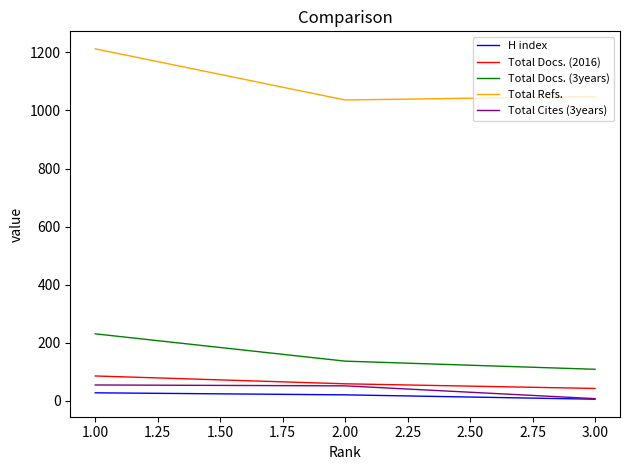

List the series in order of their peak value, highest first.

Total Refs., Total Docs. (3years), Total Docs. (2016), Total Cites (3years), H index